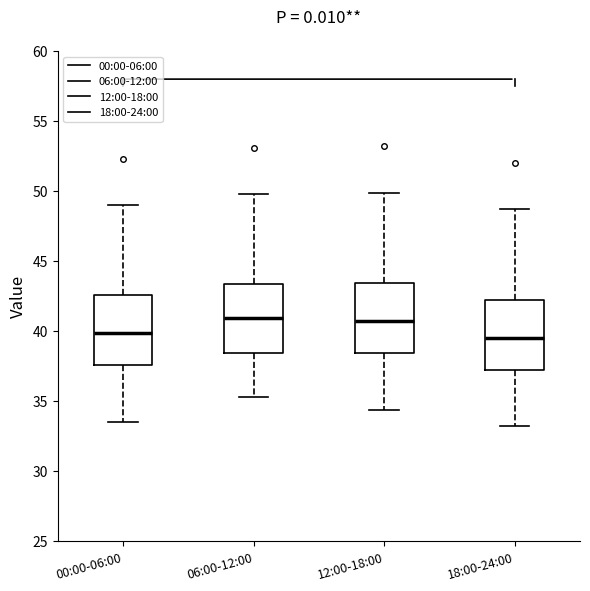

Reading left to right, transcribe this box plot: for each box, give where its median line is, the range the box spans, and where its two whiskers end, as read against the y-axis. The values are not printed on the chart, so give them approximately, as read against the axis.

00:00-06:00: median 40.0, box 37.5 to 42.5, whiskers 33.5 to 49.0
06:00-12:00: median 41.0, box 38.5 to 43.5, whiskers 35.5 to 50.0
12:00-18:00: median 40.5, box 38.5 to 43.5, whiskers 34.5 to 50.0
18:00-24:00: median 39.5, box 37.5 to 42.5, whiskers 33.0 to 48.5